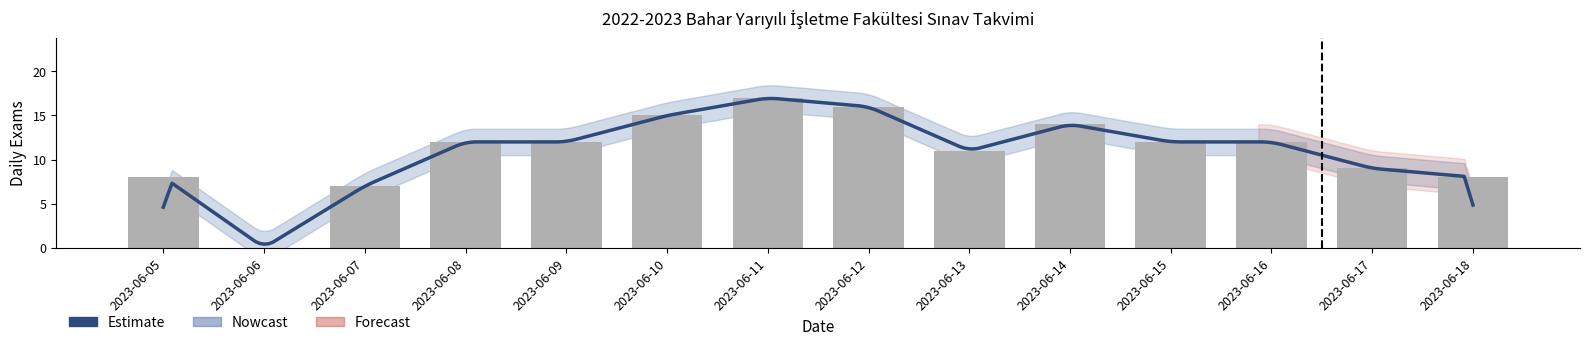

Where is YBS nearest to the value 2?

2023-06-08